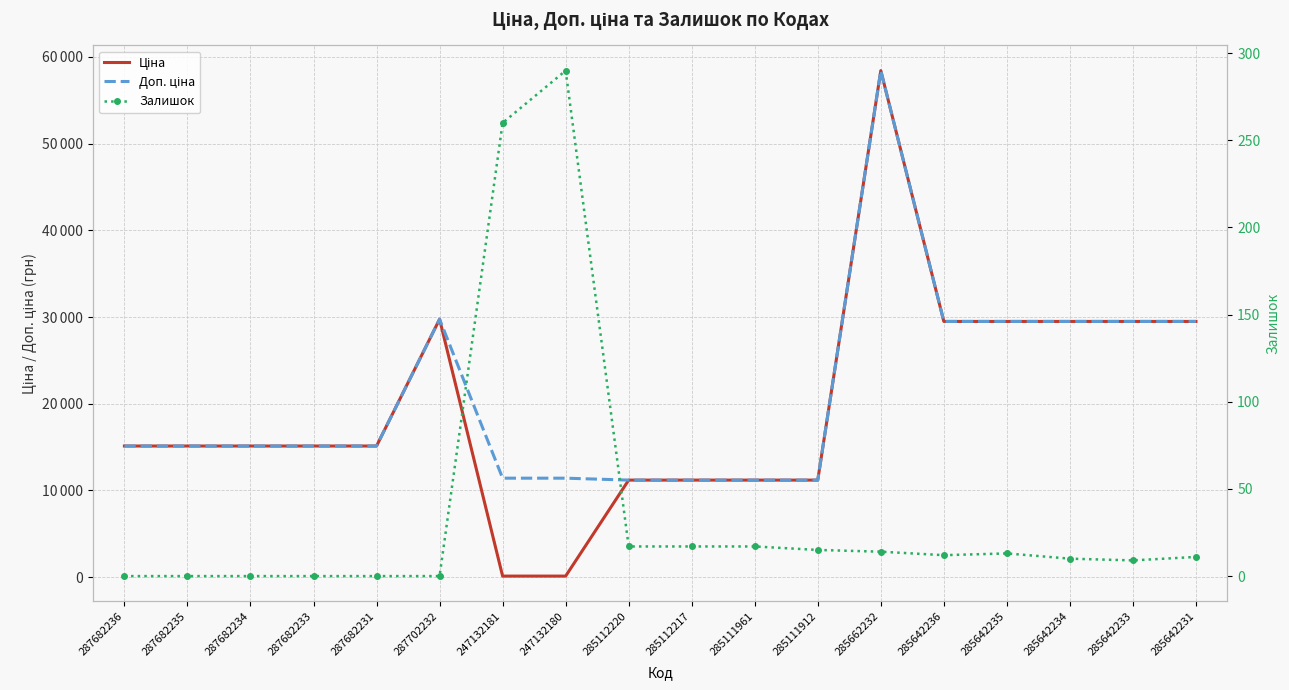

What is the average value of the Доп. ціна series?

21044.7